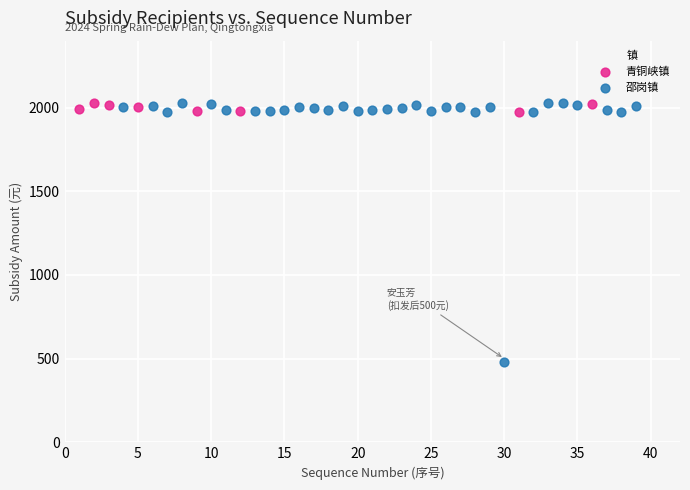

Which series contains the lowest Y value?

邵岗镇